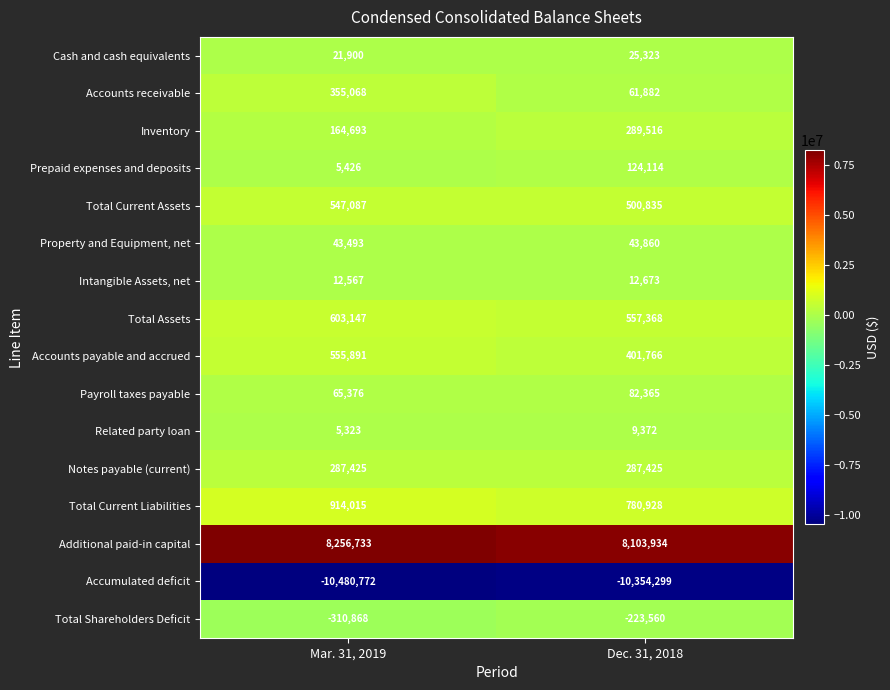

Is it true that Total Current Liabilities equals 780928 at Dec. 31, 2018?

True